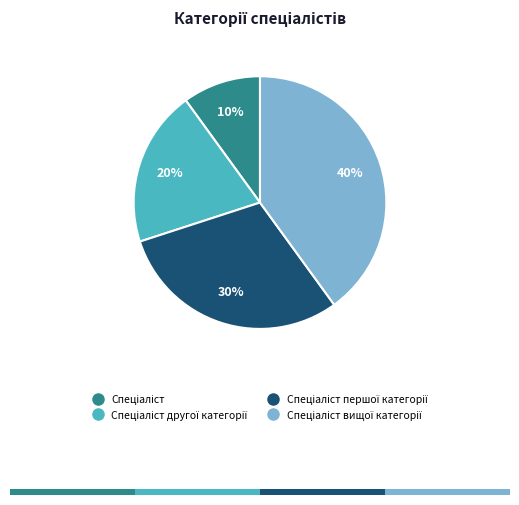

Does any single category account for the majority?

No